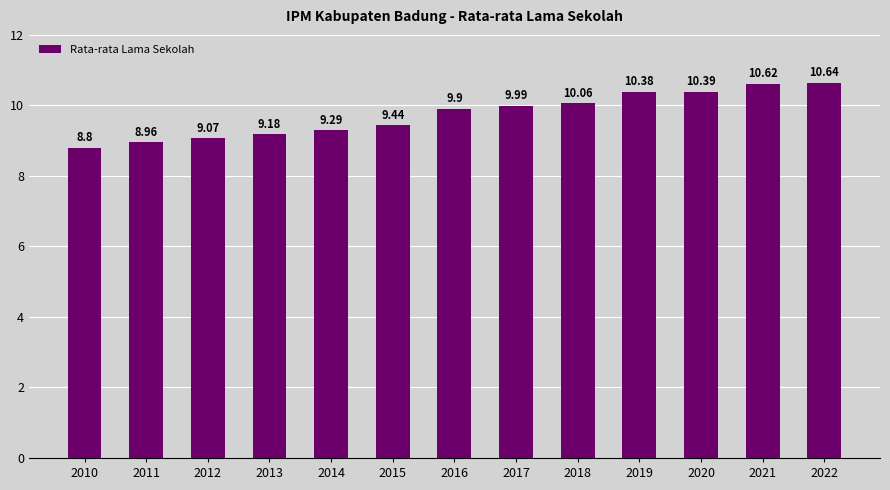

Reading left to right, transcribe all the data shown in this chart.

8.8	9.0	9.1	9.2	9.3	9.4	9.9	10.0	10.1	10.4	10.4	10.6	10.6